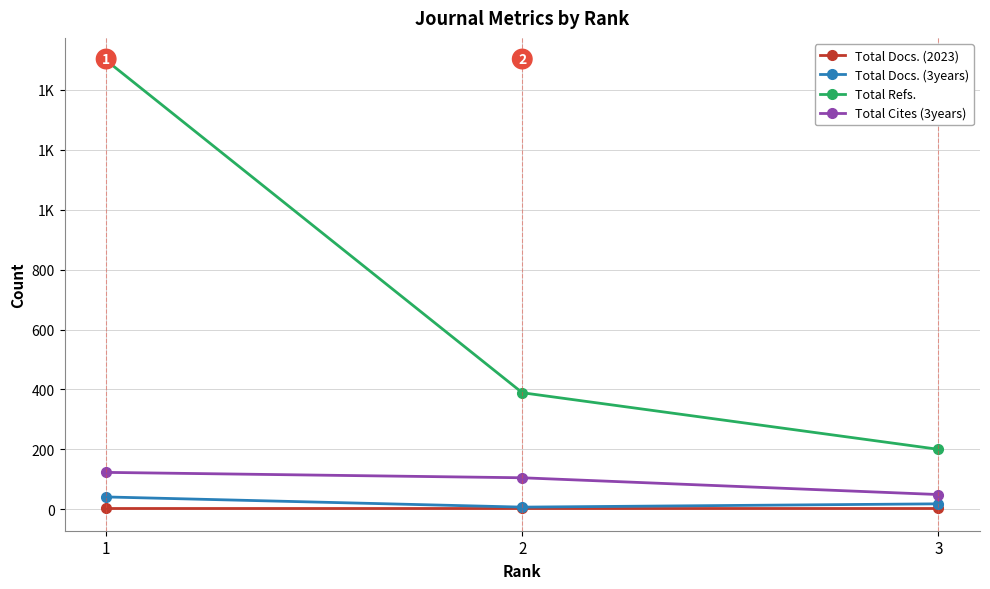

At which category is the sum across all series the highest?

1